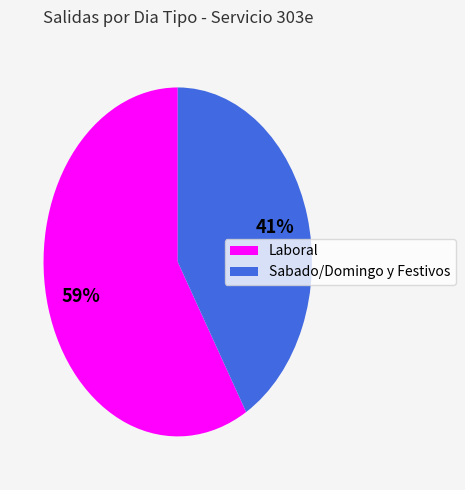

To the nearest percent, what portion does Sabado/Domingo y Festivos represent?

41%